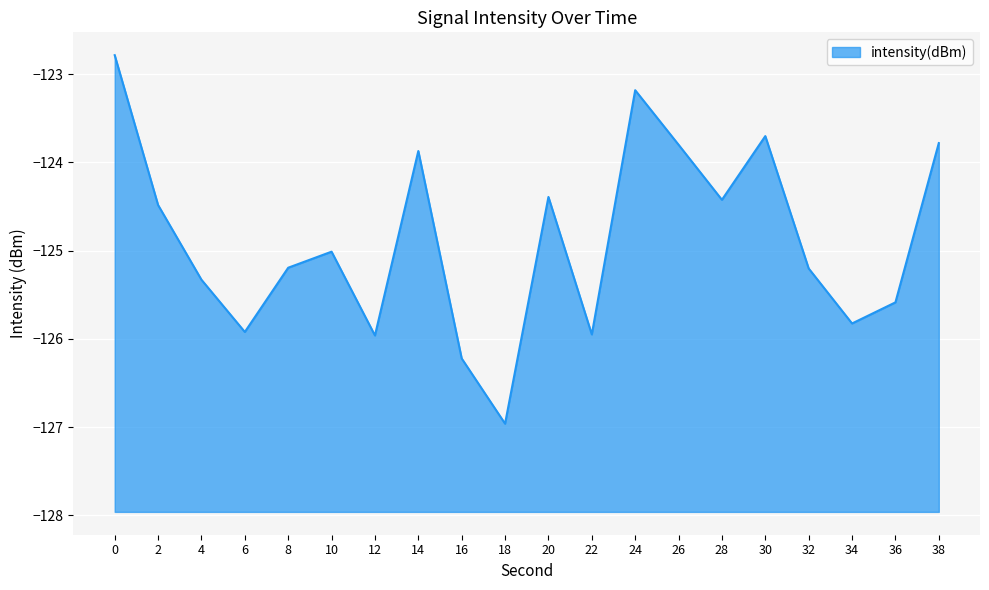

How many points are higher than both their immediate neighbors (excluding endpoints)?

5